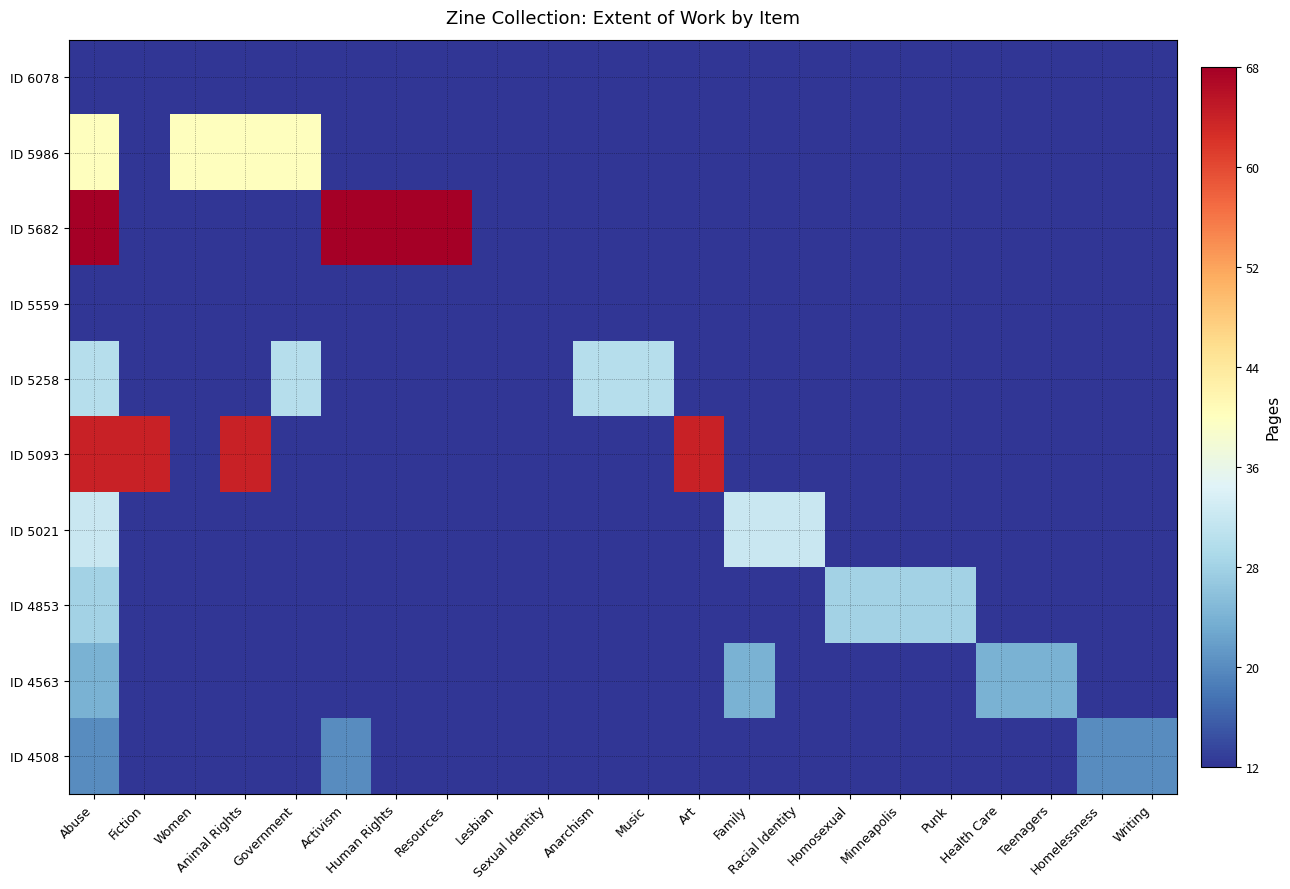

Reading left to right, extract all data points from this chart.

ID 6078: Abuse=12	Fiction=12	Women=12	Animal Rights=0	Government=0	Activism=0	Human Rights=0	Resources=0	Lesbian=0	Sexual Identity=0	Anarchism=0	Music=0	Art=0	Family=0	Racial Identity=0	Homosexual=0	Minneapolis=0	Punk=0	Health Care=0	Teenagers=0	Homelessness=0	Writing=0
ID 5986: Abuse=40	Fiction=0	Women=40	Animal Rights=40	Government=40	Activism=0	Human Rights=0	Resources=0	Lesbian=0	Sexual Identity=0	Anarchism=0	Music=0	Art=0	Family=0	Racial Identity=0	Homosexual=0	Minneapolis=0	Punk=0	Health Care=0	Teenagers=0	Homelessness=0	Writing=0
ID 5682: Abuse=68	Fiction=0	Women=0	Animal Rights=0	Government=0	Activism=68	Human Rights=68	Resources=68	Lesbian=0	Sexual Identity=0	Anarchism=0	Music=0	Art=0	Family=0	Racial Identity=0	Homosexual=0	Minneapolis=0	Punk=0	Health Care=0	Teenagers=0	Homelessness=0	Writing=0
ID 5559: Abuse=12	Fiction=0	Women=0	Animal Rights=0	Government=0	Activism=0	Human Rights=0	Resources=0	Lesbian=12	Sexual Identity=12	Anarchism=0	Music=0	Art=0	Family=0	Racial Identity=0	Homosexual=0	Minneapolis=0	Punk=0	Health Care=0	Teenagers=0	Homelessness=0	Writing=0
ID 5258: Abuse=30	Fiction=0	Women=0	Animal Rights=0	Government=30	Activism=0	Human Rights=0	Resources=0	Lesbian=0	Sexual Identity=0	Anarchism=30	Music=30	Art=0	Family=0	Racial Identity=0	Homosexual=0	Minneapolis=0	Punk=0	Health Care=0	Teenagers=0	Homelessness=0	Writing=0
ID 5093: Abuse=64	Fiction=64	Women=0	Animal Rights=64	Government=0	Activism=0	Human Rights=0	Resources=0	Lesbian=0	Sexual Identity=0	Anarchism=0	Music=0	Art=64	Family=0	Racial Identity=0	Homosexual=0	Minneapolis=0	Punk=0	Health Care=0	Teenagers=0	Homelessness=0	Writing=0
ID 5021: Abuse=32	Fiction=0	Women=0	Animal Rights=0	Government=0	Activism=0	Human Rights=0	Resources=0	Lesbian=0	Sexual Identity=0	Anarchism=0	Music=0	Art=0	Family=32	Racial Identity=32	Homosexual=0	Minneapolis=0	Punk=0	Health Care=0	Teenagers=0	Homelessness=0	Writing=0
ID 4853: Abuse=28	Fiction=0	Women=0	Animal Rights=0	Government=0	Activism=0	Human Rights=0	Resources=0	Lesbian=0	Sexual Identity=0	Anarchism=0	Music=0	Art=0	Family=0	Racial Identity=0	Homosexual=28	Minneapolis=28	Punk=28	Health Care=0	Teenagers=0	Homelessness=0	Writing=0
ID 4563: Abuse=24	Fiction=0	Women=0	Animal Rights=0	Government=0	Activism=0	Human Rights=0	Resources=0	Lesbian=0	Sexual Identity=0	Anarchism=0	Music=0	Art=0	Family=24	Racial Identity=0	Homosexual=0	Minneapolis=0	Punk=0	Health Care=24	Teenagers=24	Homelessness=0	Writing=0
ID 4508: Abuse=20	Fiction=0	Women=0	Animal Rights=0	Government=0	Activism=20	Human Rights=0	Resources=0	Lesbian=0	Sexual Identity=0	Anarchism=0	Music=0	Art=0	Family=0	Racial Identity=0	Homosexual=0	Minneapolis=0	Punk=0	Health Care=0	Teenagers=0	Homelessness=20	Writing=20